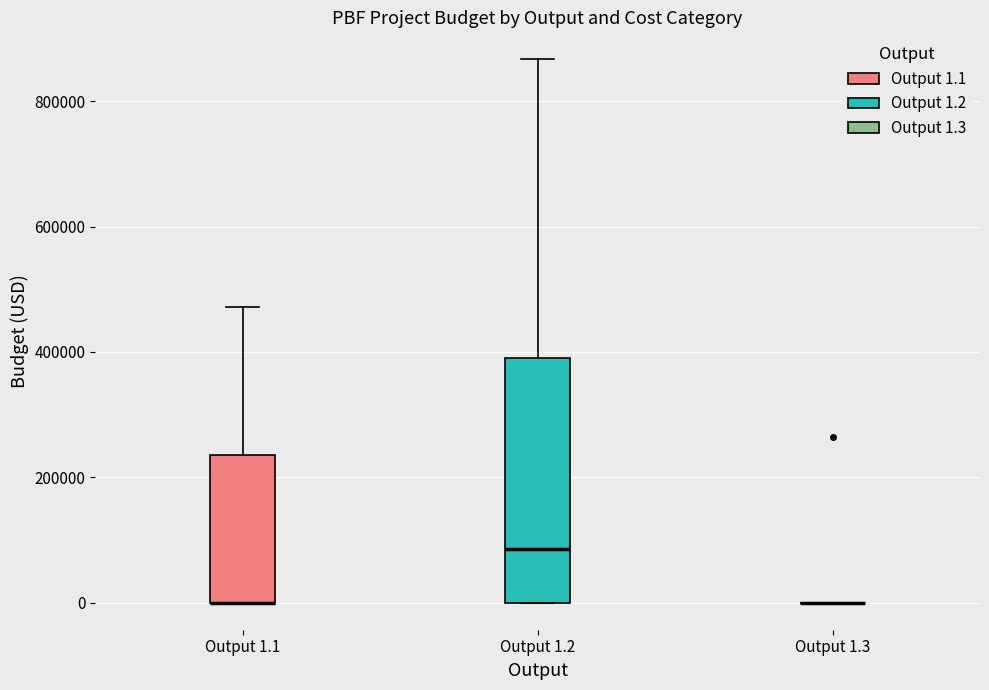

Reading left to right, read every box against the y-axis: the position of its median line, the range the box covers, and the ends of its whiskers. The values are not printed on the chart, so give them approximately, as read against the axis.

Output 1.1: median 0 (drawn on the box's lower edge), box 0 to 240000, whiskers 0 to 480000
Output 1.2: median 80000, box 0 to 400000, whiskers 0 to 860000
Output 1.3: box collapsed to a line at 0, whiskers 0 to 0